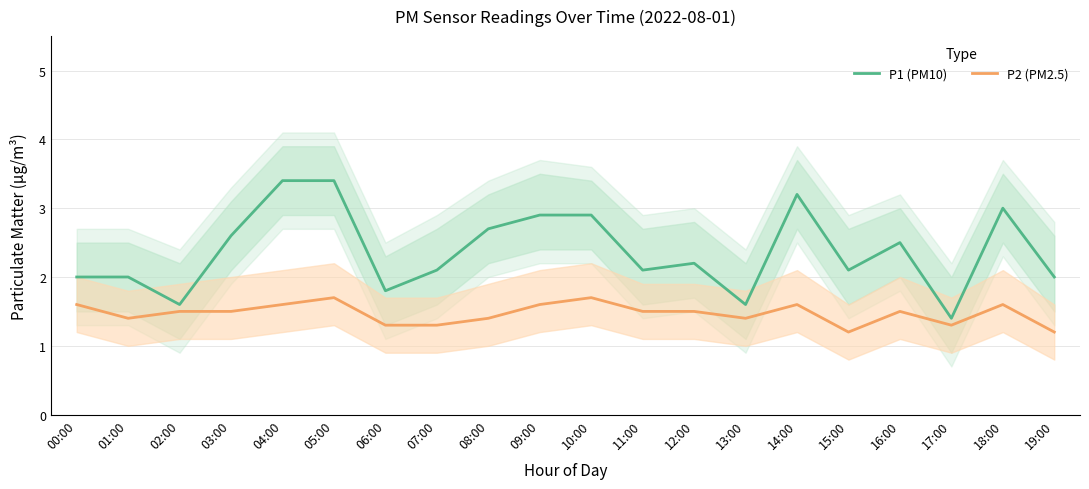

Which series has the largest total across all categories?

P1 (PM10)